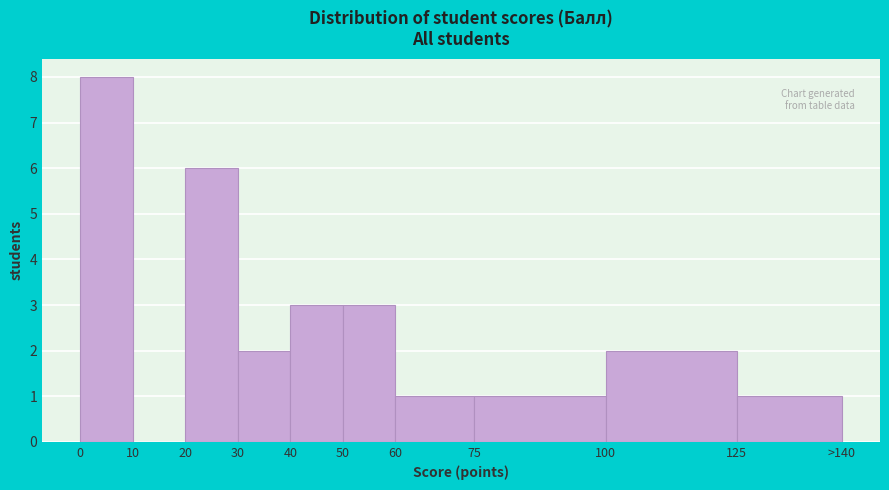

Reading left to right, extract all data points from this chart.

0=8	10=0	20=6	30=2	40=3	50=3	60=1	75=1	100=2	125=1